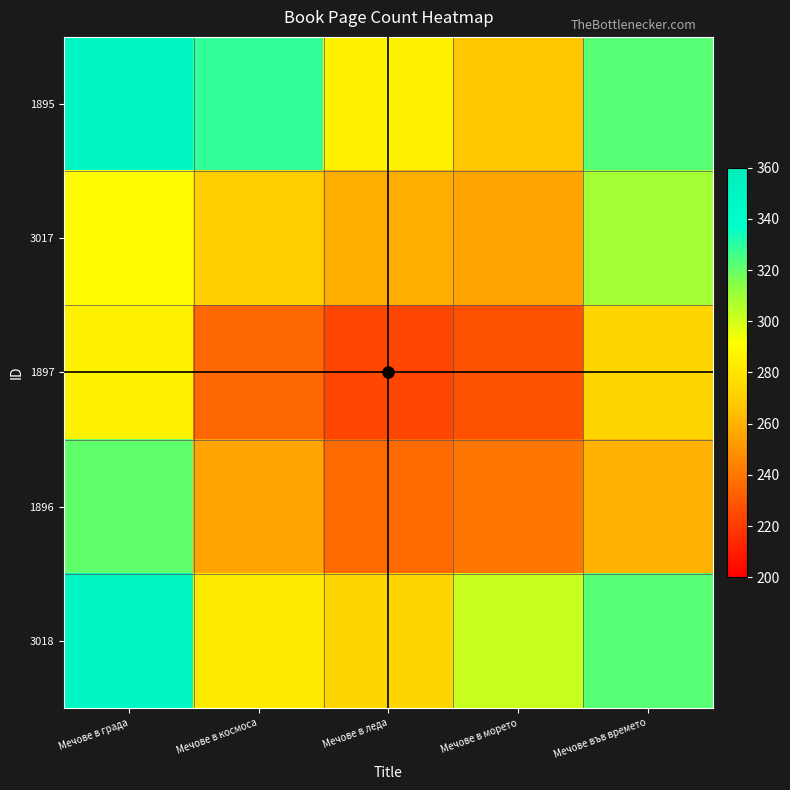

Reading right to left, list all the values displayed in this chart.

1895: Мечове във времето=322.0	Мечове в морето=267.0	Мечове в леда=286.0	Мечове в космоса=328.5	Мечове в града=348.0
3017: Мечове във времето=309.0	Мечове в морето=255.0	Мечове в леда=258.5	Мечове в космоса=270.0	Мечове в града=289.5
1897: Мечове във времето=273.0	Мечове в морето=228.0	Мечове в леда=224.0	Мечове в космоса=235.5	Мечове в града=286.0
1896: Мечове във времето=260.5	Мечове в морето=240.0	Мечове в леда=236.0	Мечове в космоса=255.0	Мечове в града=321.0
3018: Мечове във времето=322.0	Мечове в морето=301.5	Мечове в леда=273.0	Мечове в космоса=283.0	Мечове в града=348.0